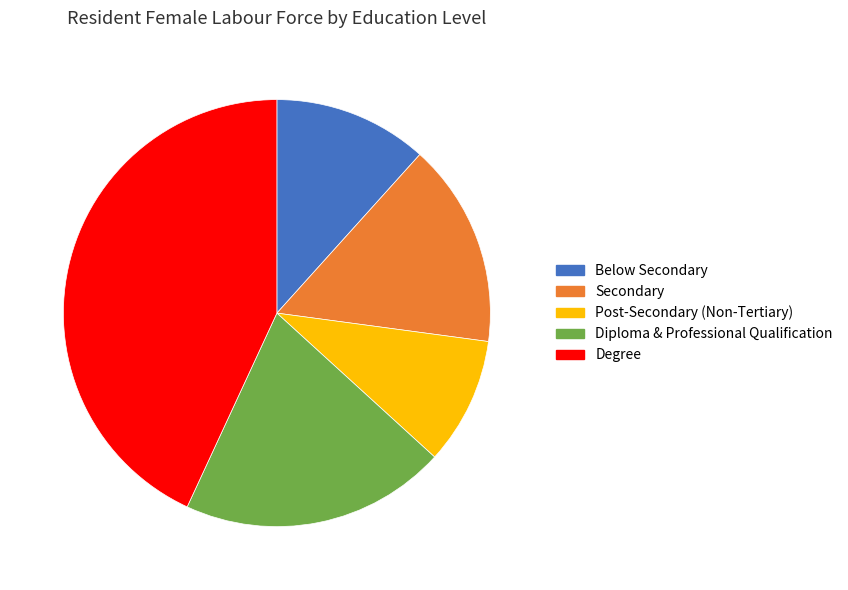

How many segments does this pie chart have?

5